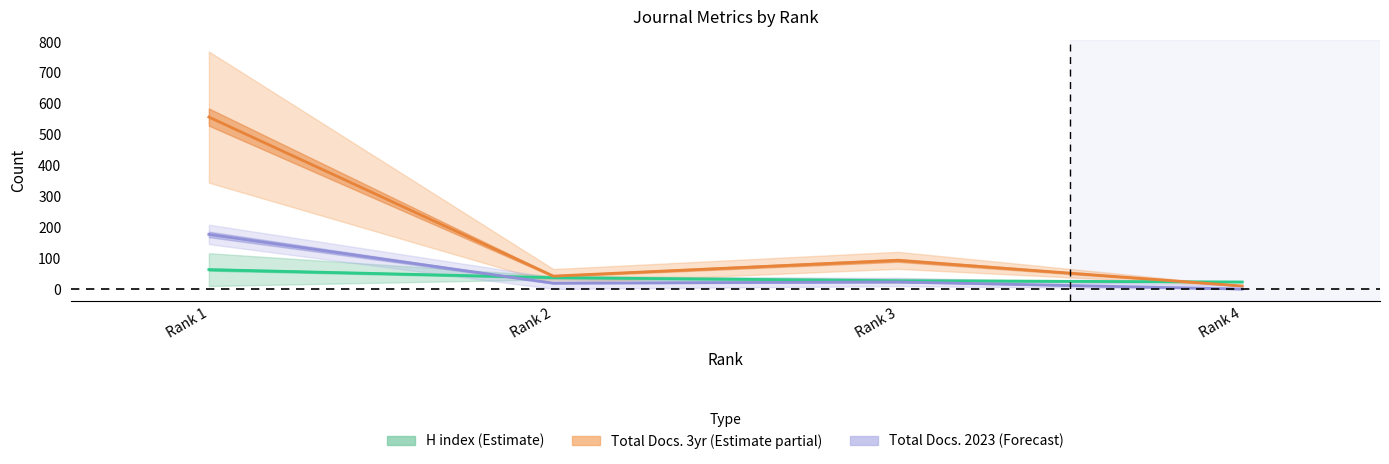

Which series has the largest total across all categories?

Total Docs. 3yr (Estimate partial)